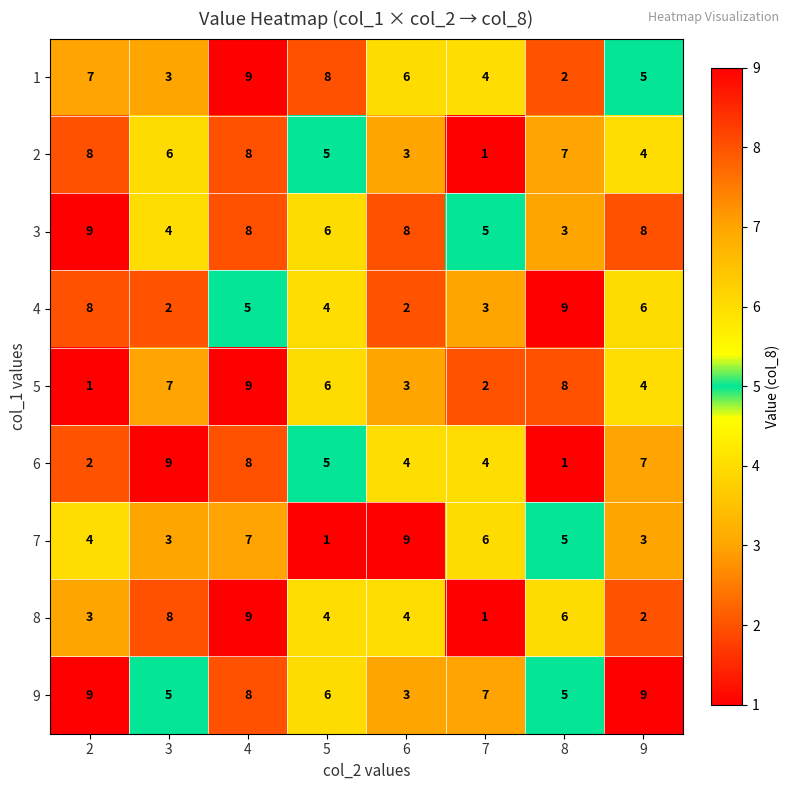

Which category has the highest value in the 5 series?

4